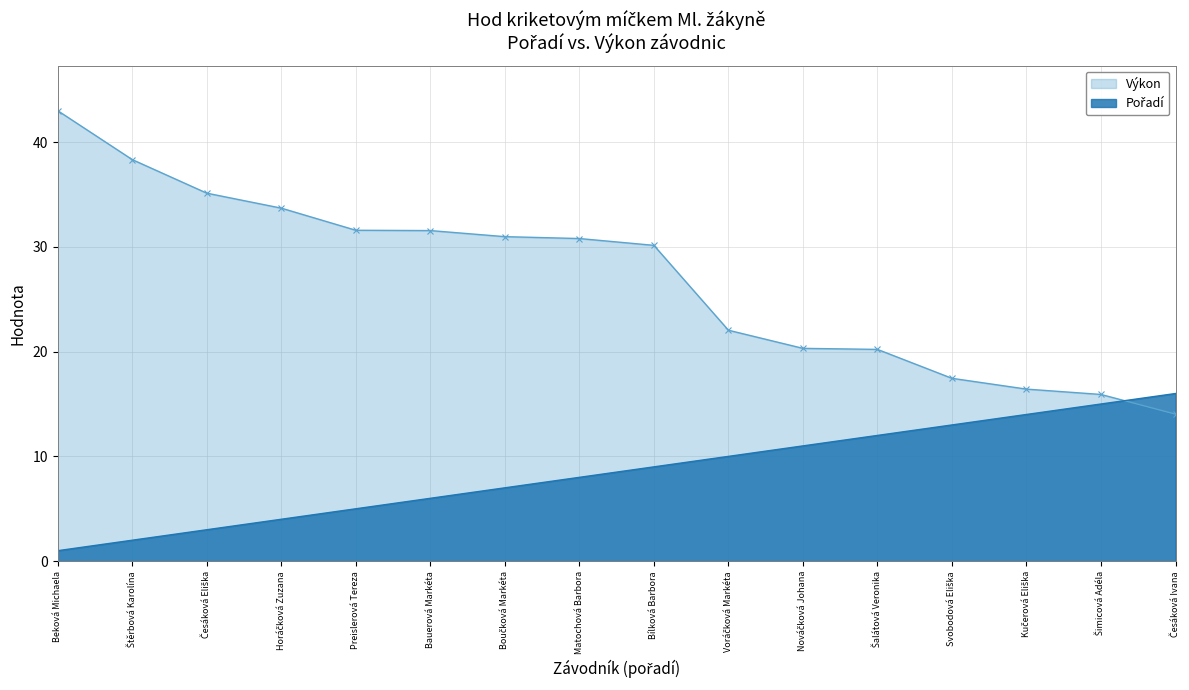

How many intersections are there between Pořadí and Výkon?

1